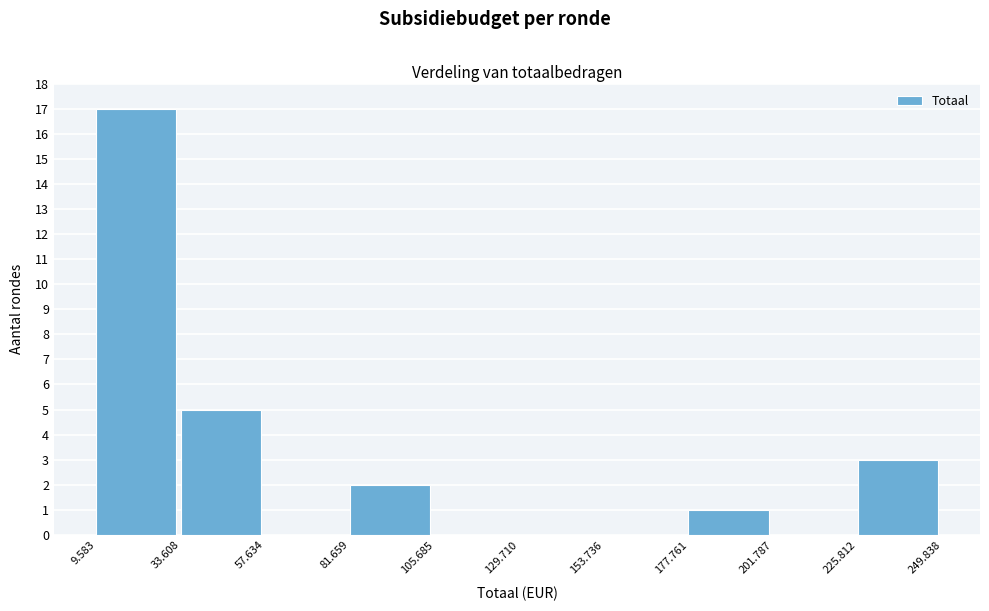

Reading right to left, extract all data points from this chart.

225.812=3	201.787=0	177.761=1	153.736=0	129.710=0	105.685=0	81.659=2	57.634=0	33.608=5	9.583=17